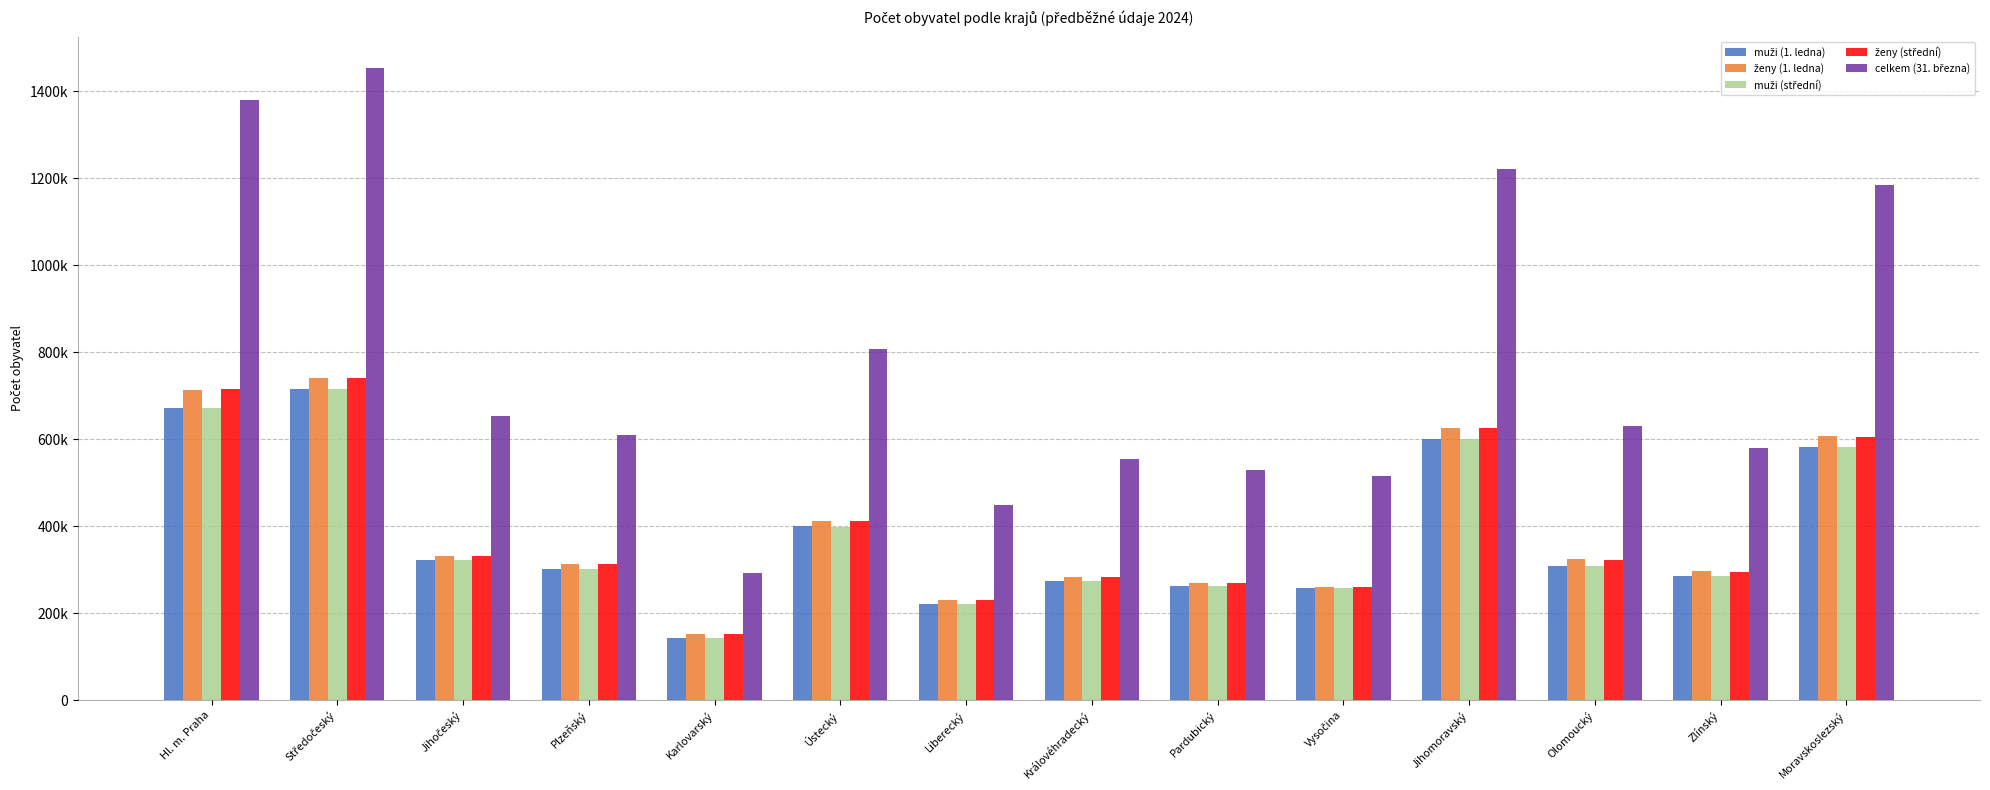

What is the label of the 6th bar from the left?

Ústecký